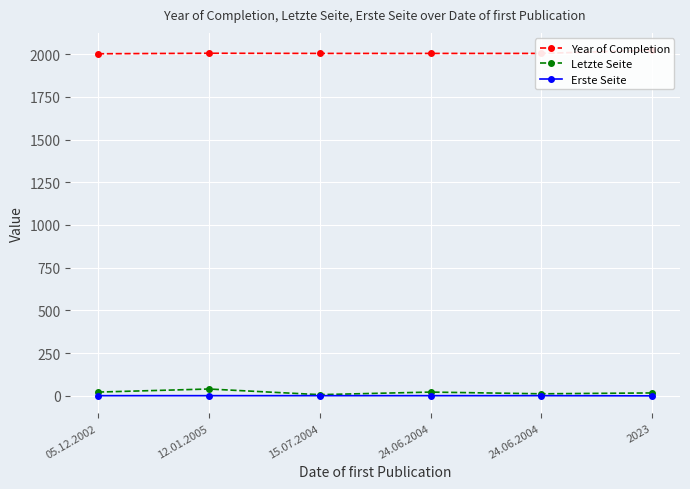

What is the lowest value of the Letzte Seite series?

7